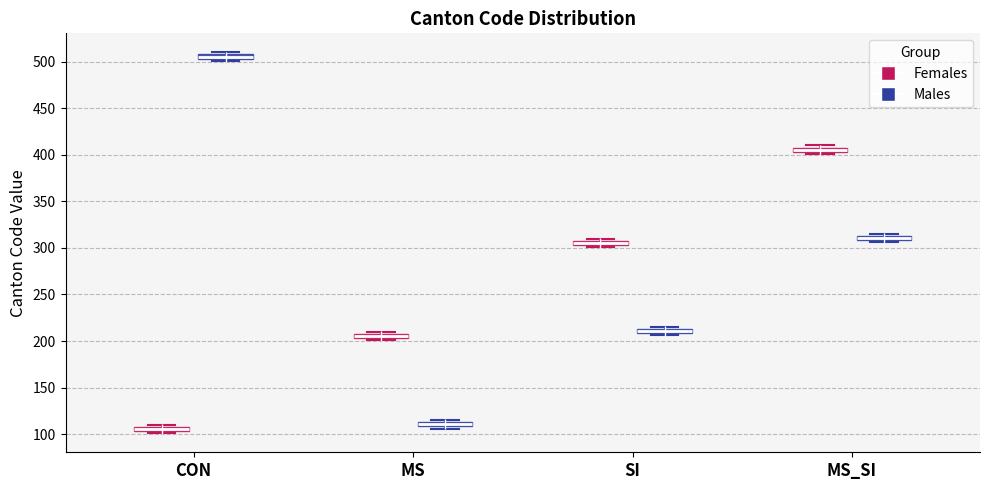

Where is the lower edge of the box for CON (Males) on the y-axis? The values are not printed on the chart, so give them approximately, as read against the axis.

505